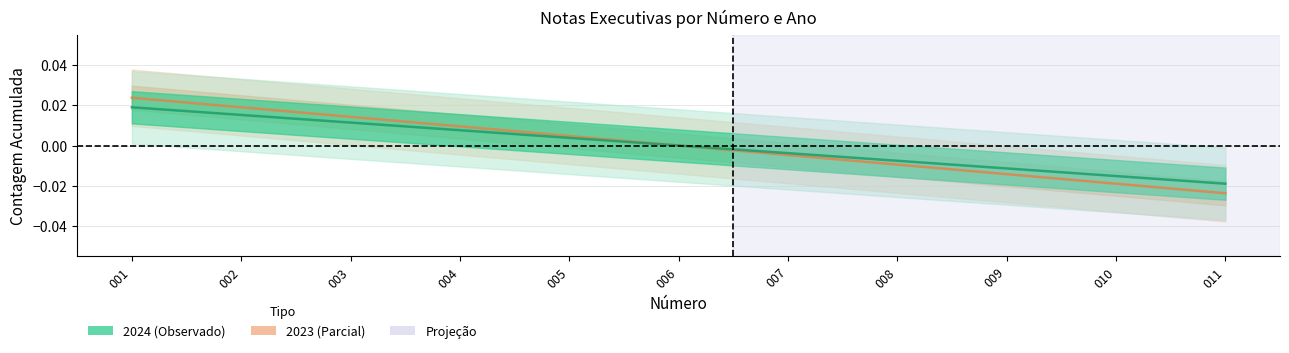

How many negative values does the 2023 series have?

5